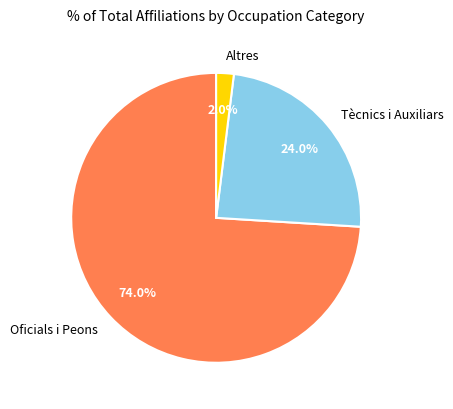

Which has a higher value, Altres or Tècnics i Auxiliars?

Tècnics i Auxiliars